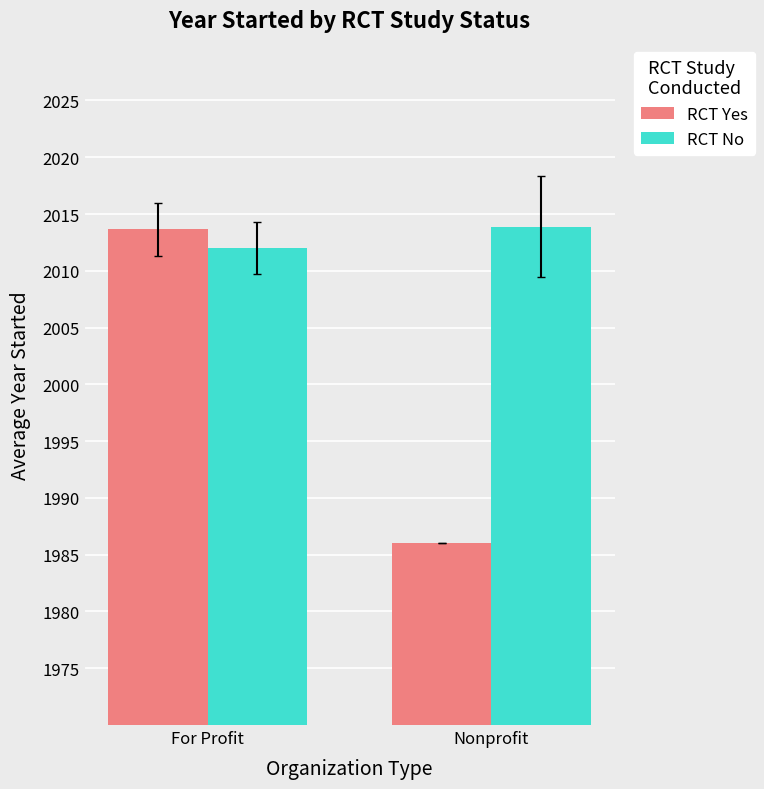

What is the sum of all RCT No values?

4025.9